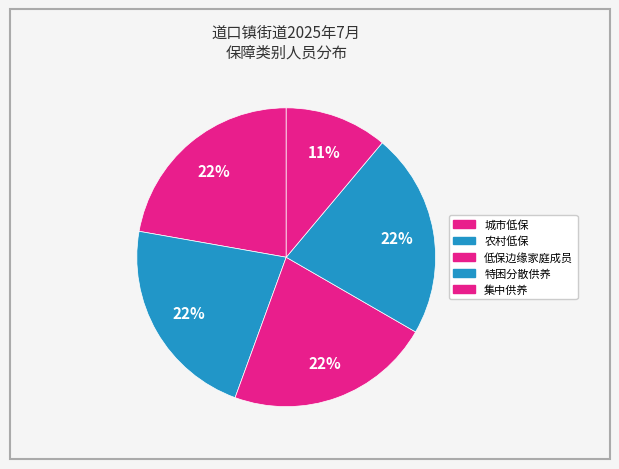

How many segments does this pie chart have?

5